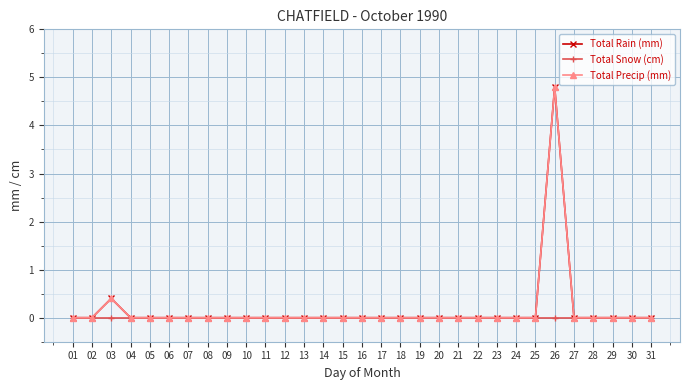

Does the chart have visible grid lines?

Yes